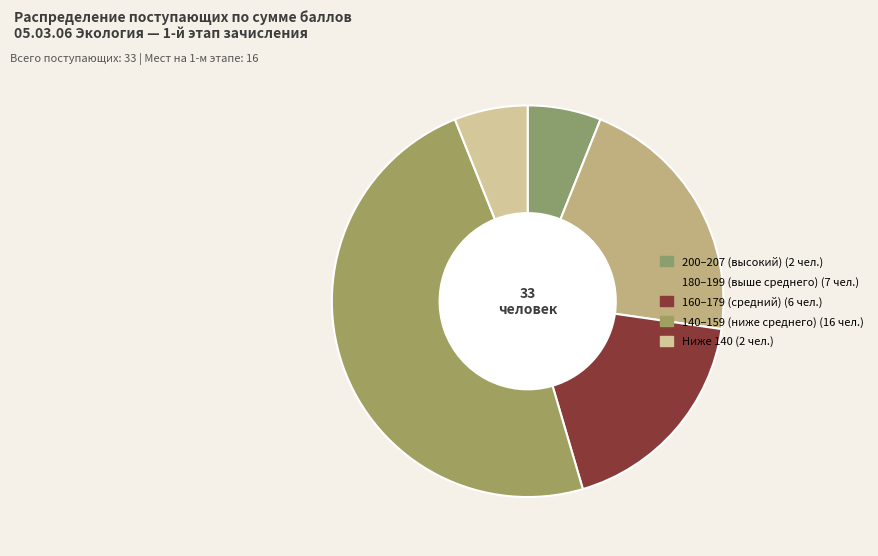

Count the number of slices in the pie.

5